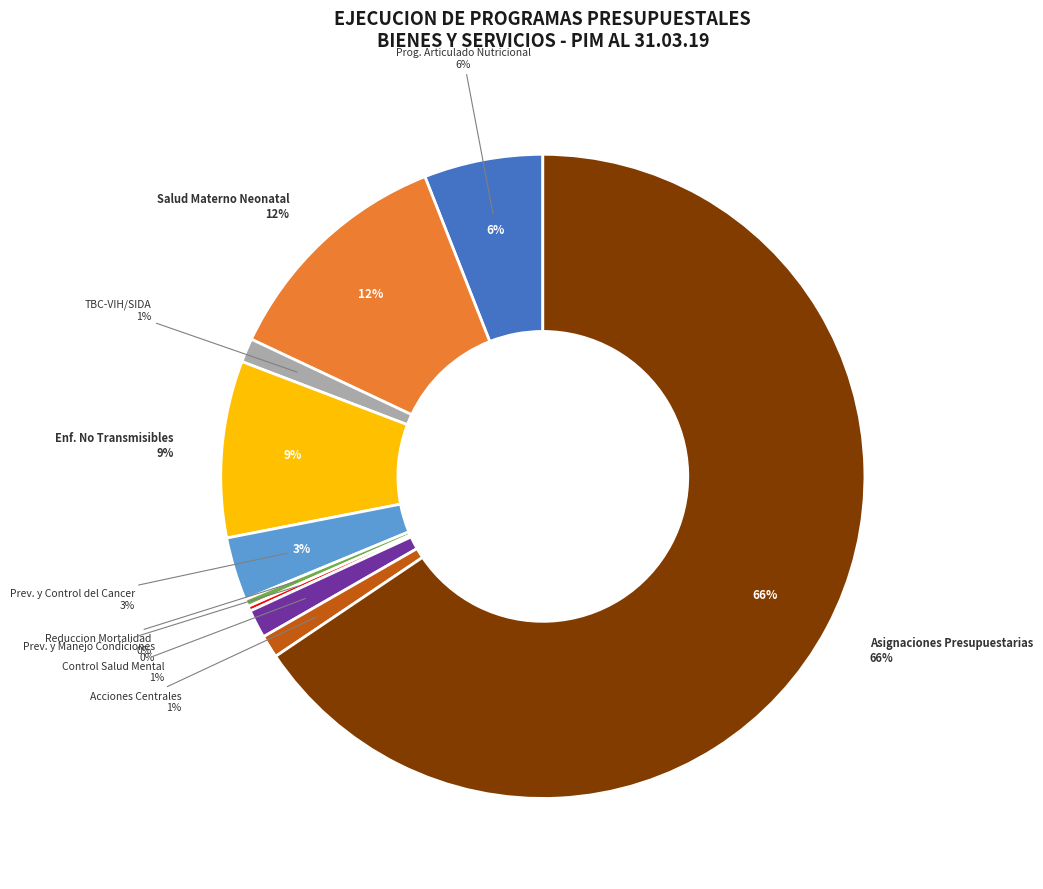

To the nearest percent, what is the difference between the 9001. ACCIONES CENTRALES and 0129. PREVENCION Y MANEJO DE CONDICIONES slice percentages?

1%